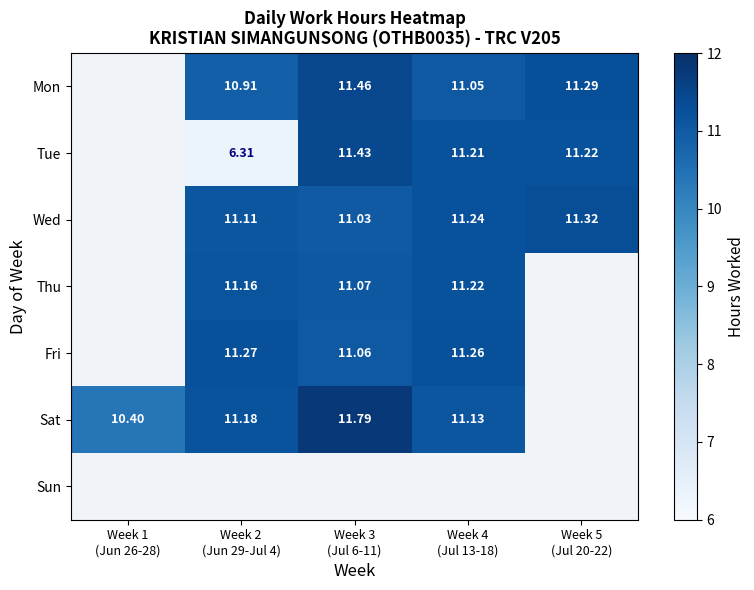

Is it true that Wed equals 11.3 at Week 5 (Jul 20-22)?

True